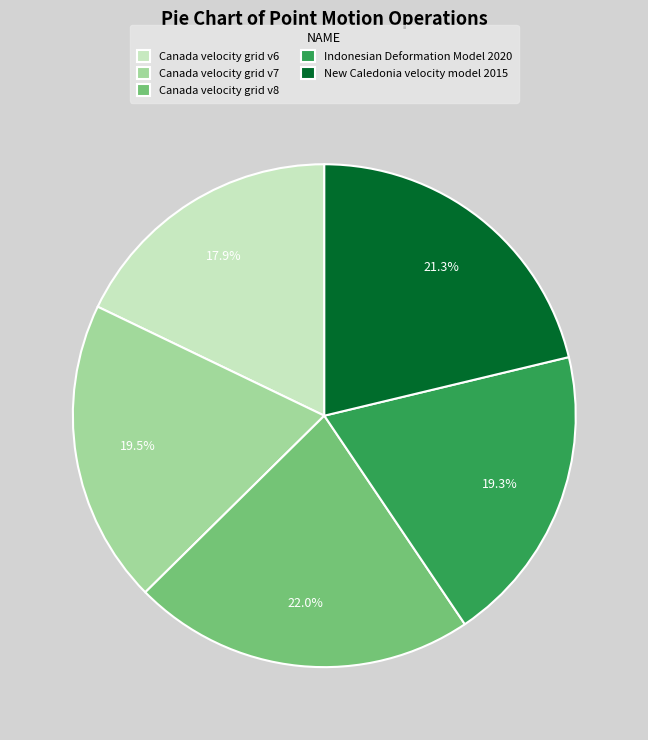

Which slice is the smallest?

Canada velocity grid v6